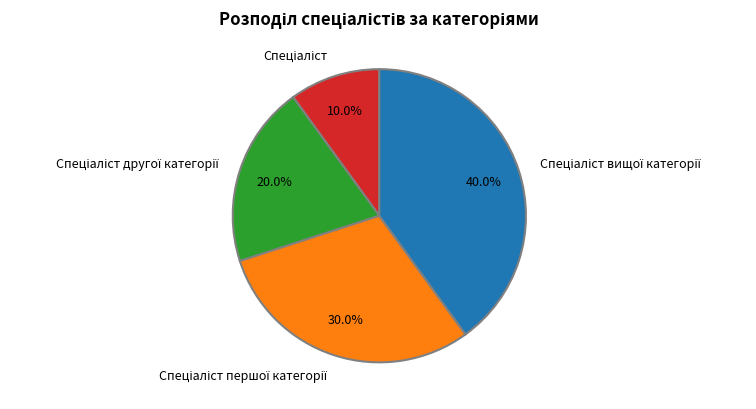

Does any single category account for the majority?

No